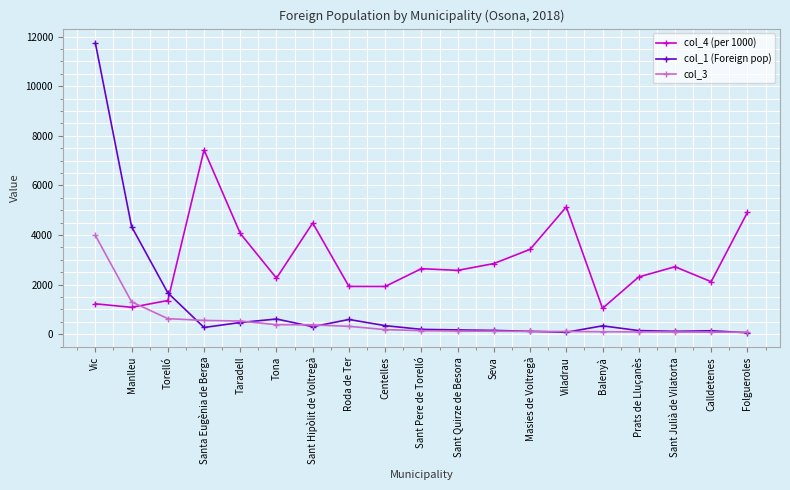

Where does the col_3 series first go above 141?

Vic